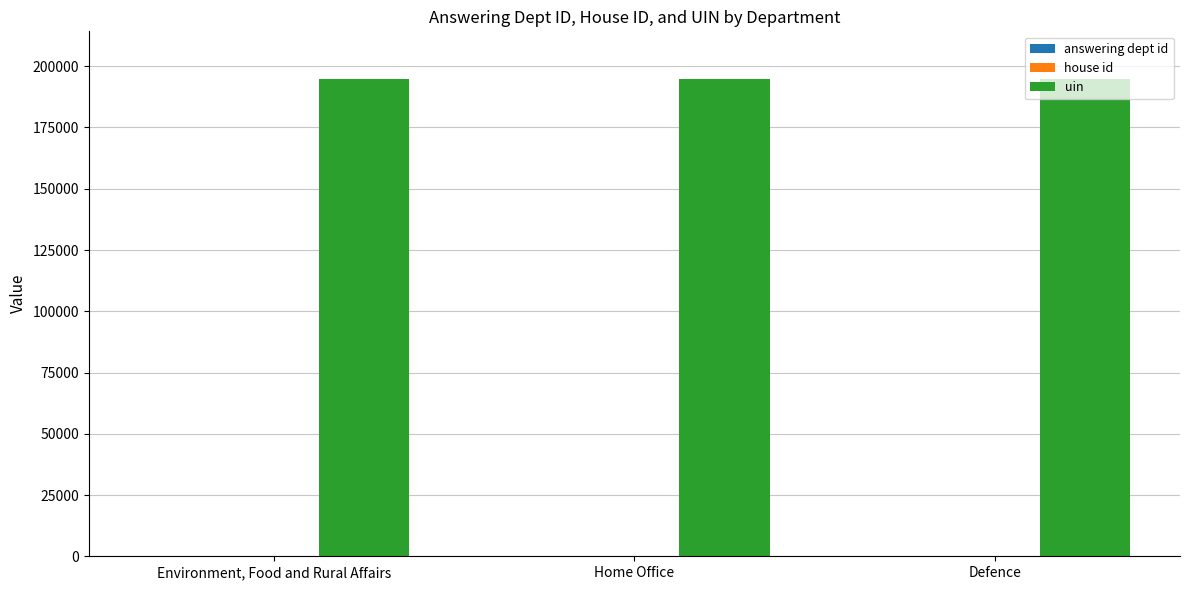

Which series has the largest total across all categories?

uin